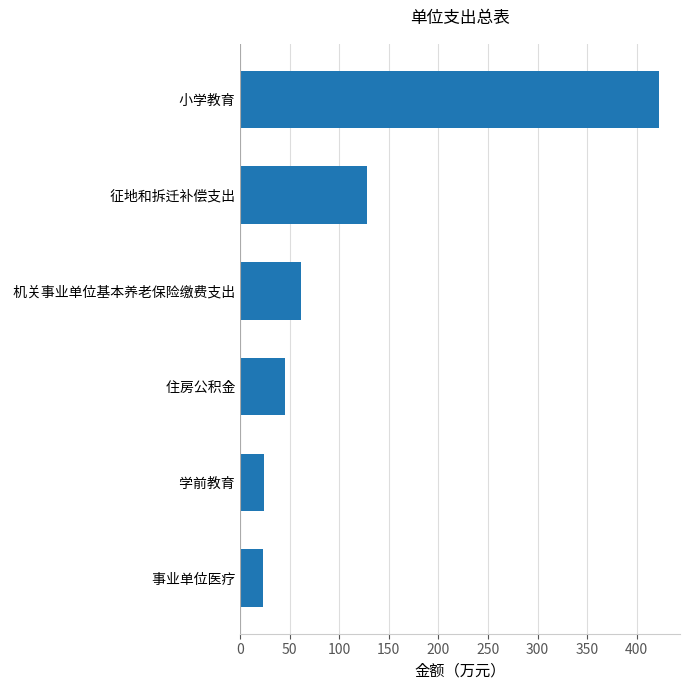

The value at  学前教育 is 24.6. True or false?

True